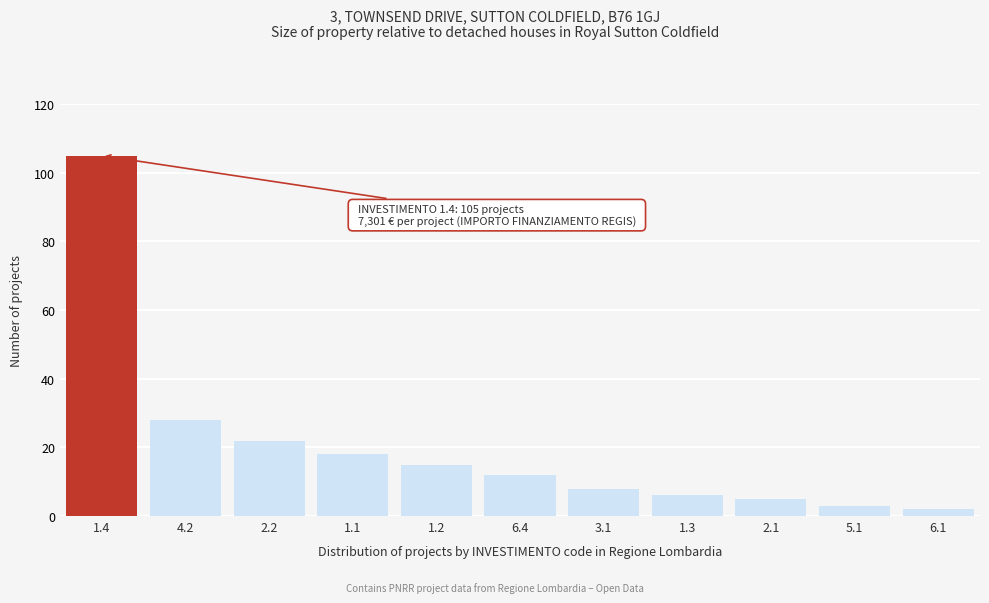

Reading right to left, what are all the values shown in this chart?

2	3	5	6	8	12	15	18	22	28	105